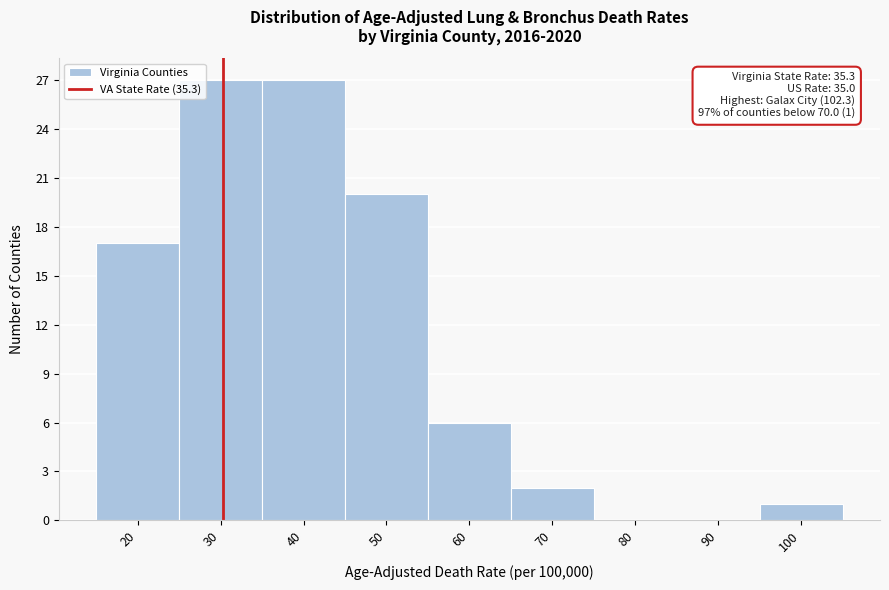

Reading right to left, extract all data points from this chart.

100=1	90=0	80=0	70=2	60=6	50=20	40=27	30=27	20=17